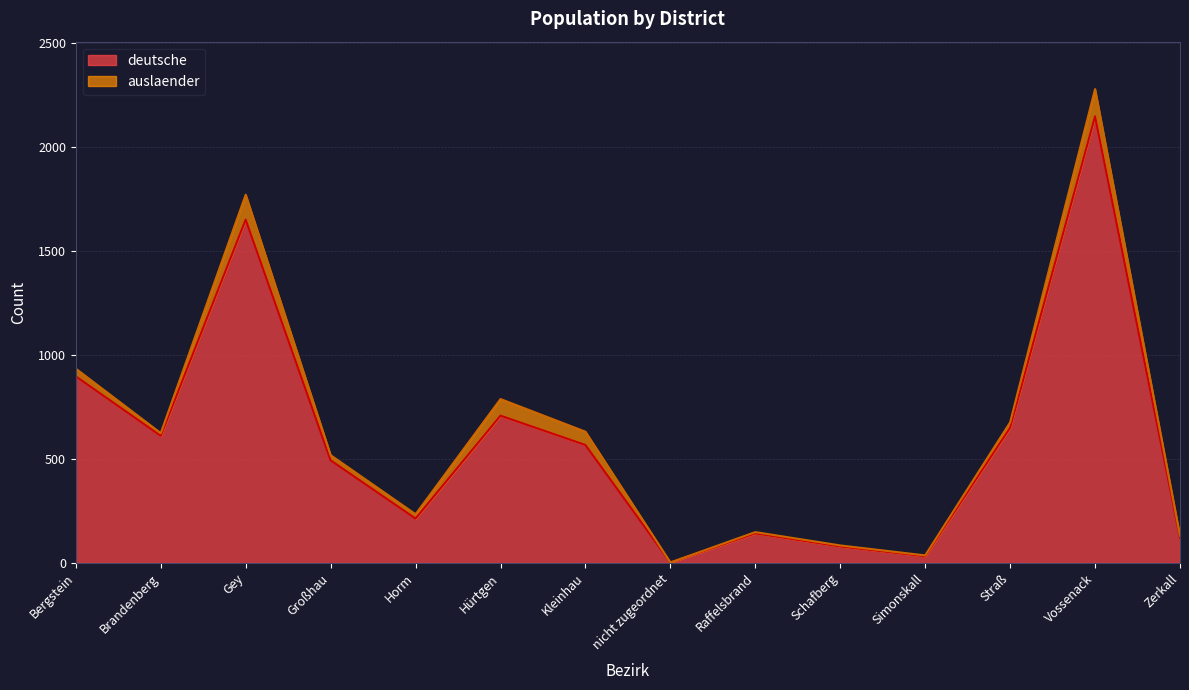

What is the label of the 4th point from the right?

Simonskall